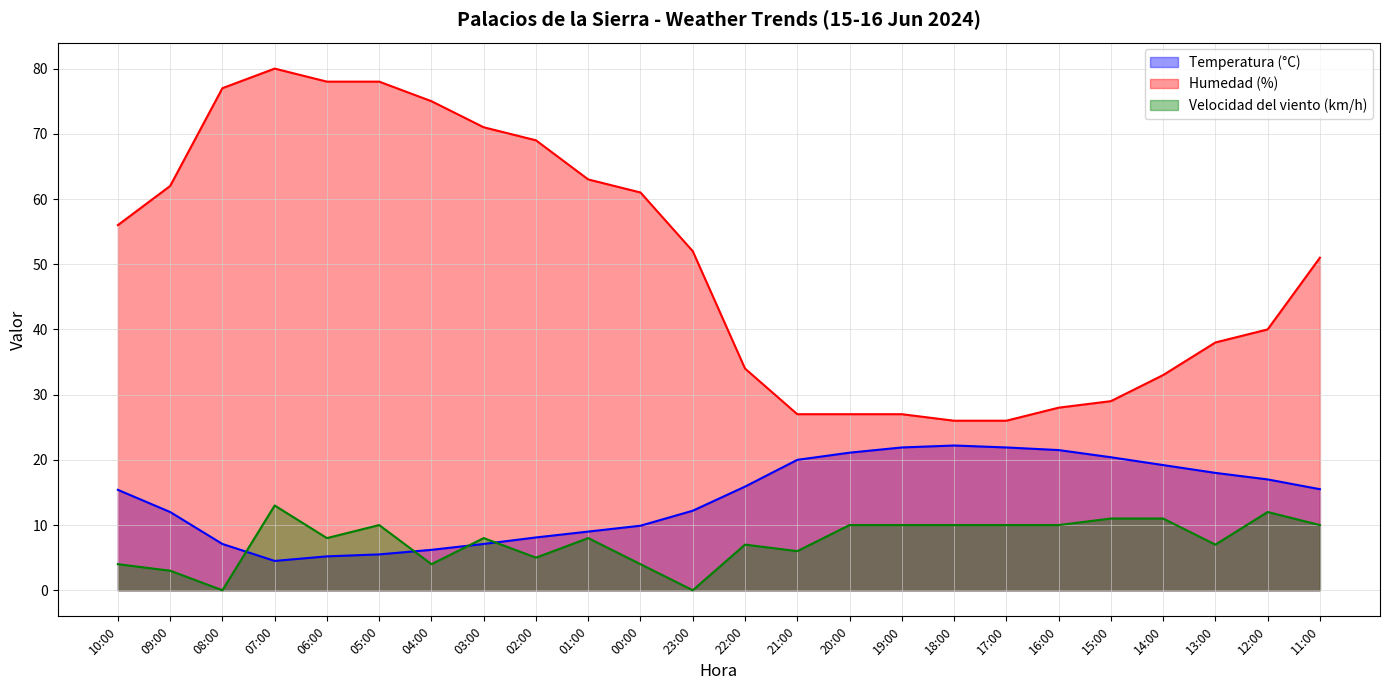

Where is Temperatura (°C) nearest to the value 13?

23:00